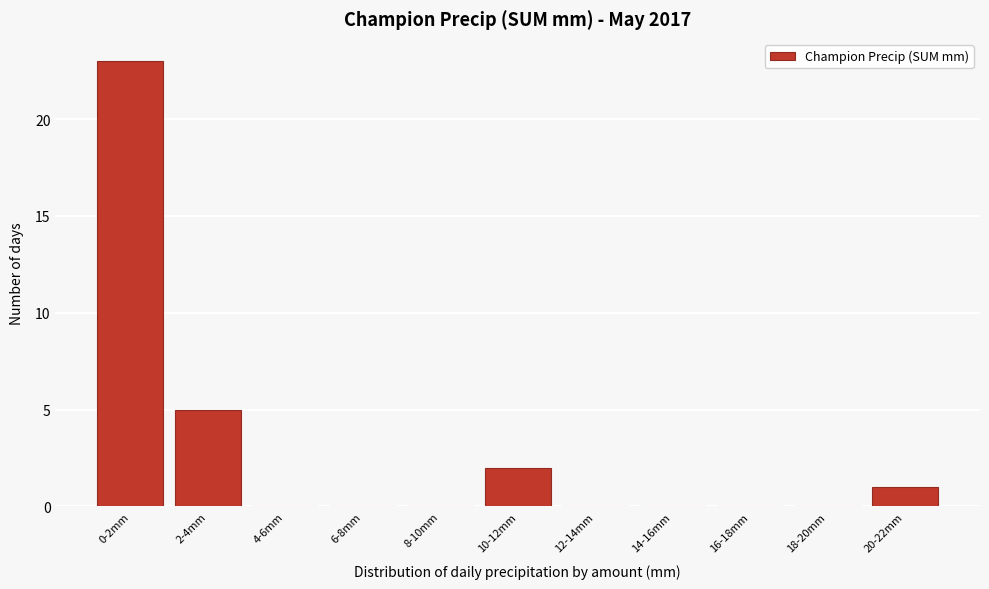

Reading left to right, transcribe all the data shown in this chart.

0-2mm=23	2-4mm=5	4-6mm=0	6-8mm=0	8-10mm=0	10-12mm=2	12-14mm=0	14-16mm=0	16-18mm=0	18-20mm=0	20-22mm=1